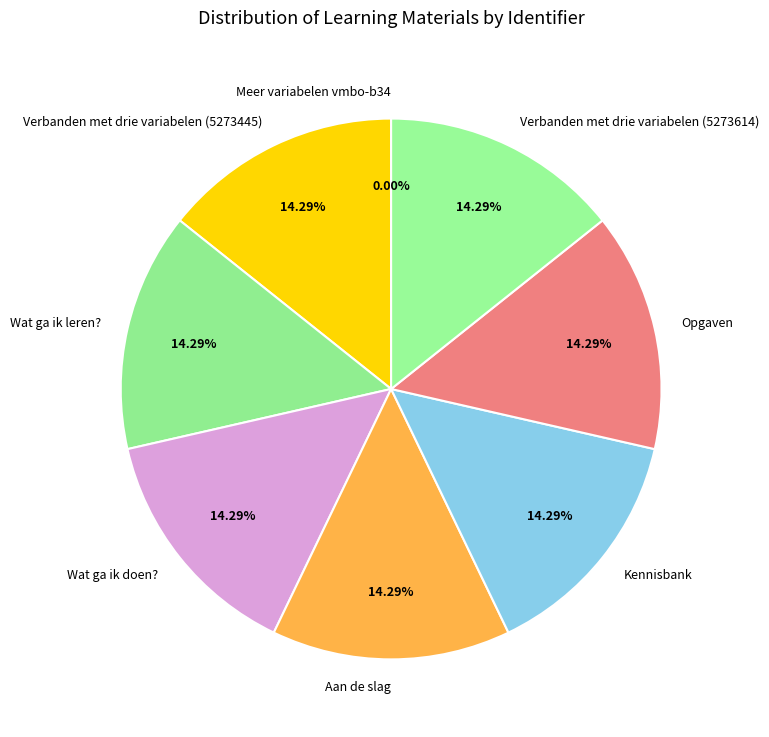

Is there any slice that represents more than half of the pie?

No